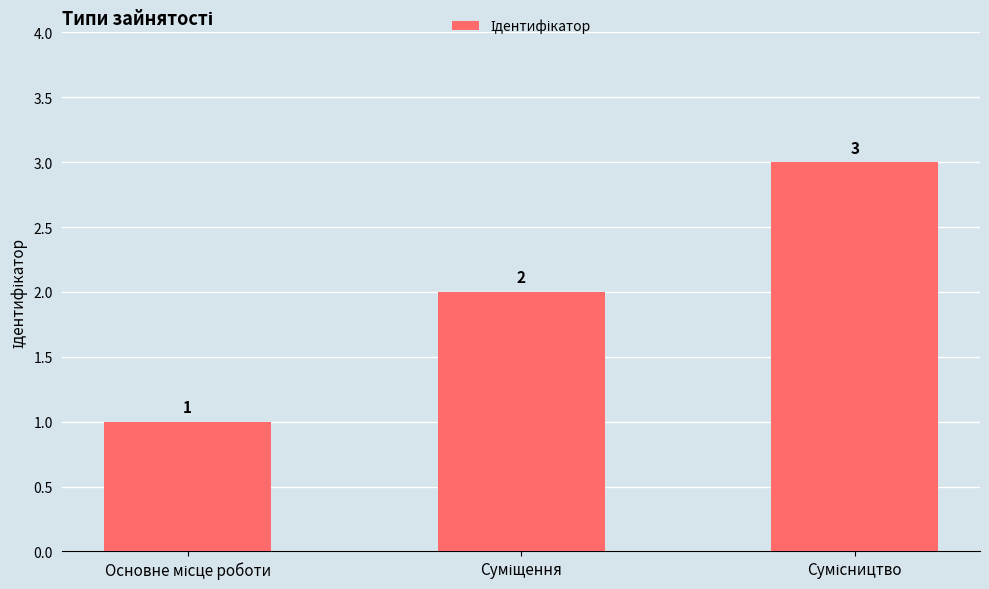

How many values are between 1 and 3?

3